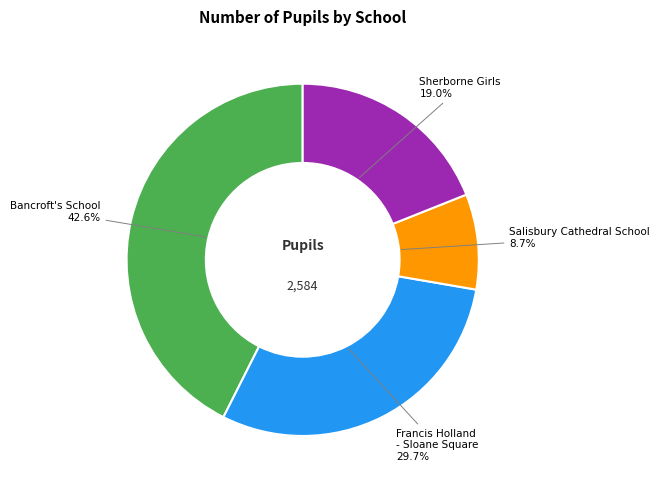

Count the number of slices in the pie.

4